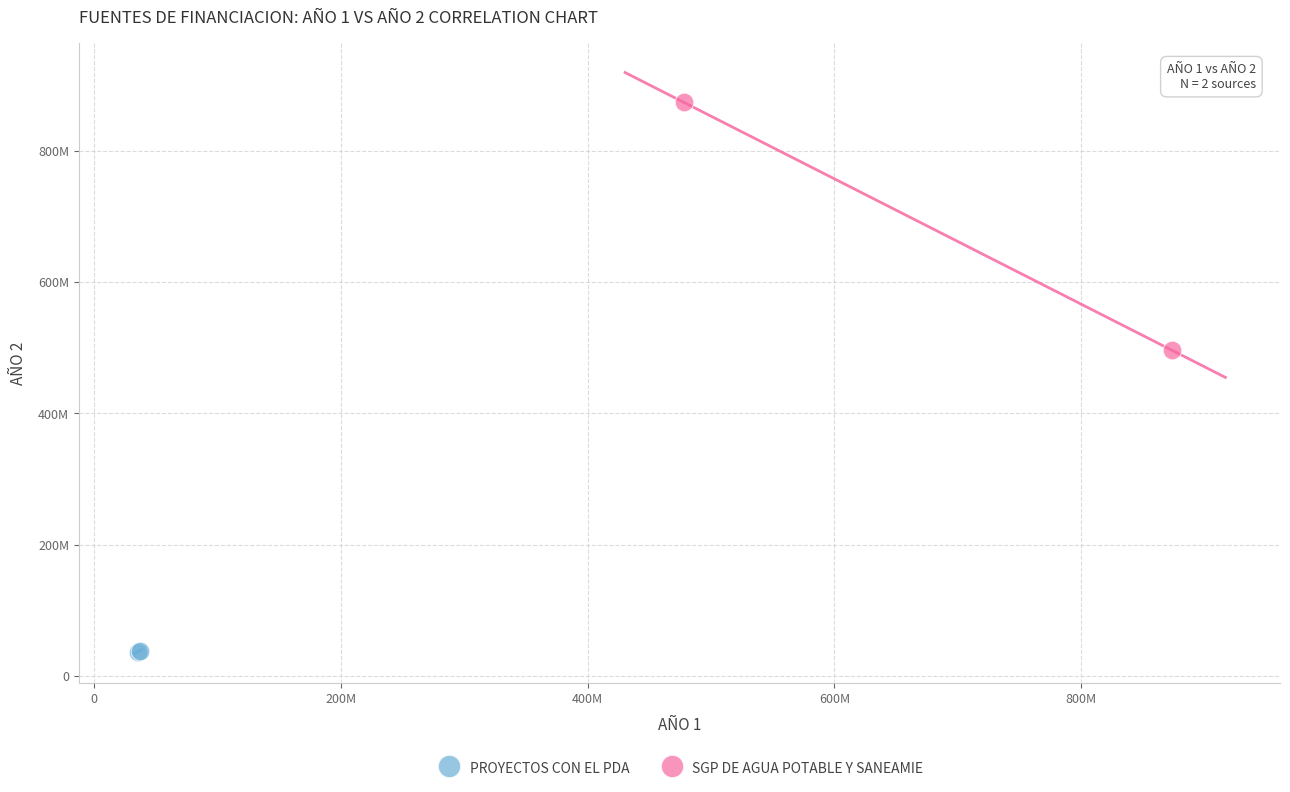

Which series has the widest spread of Y values?

SGP DE AGUA POTABLE Y SANEAMIE